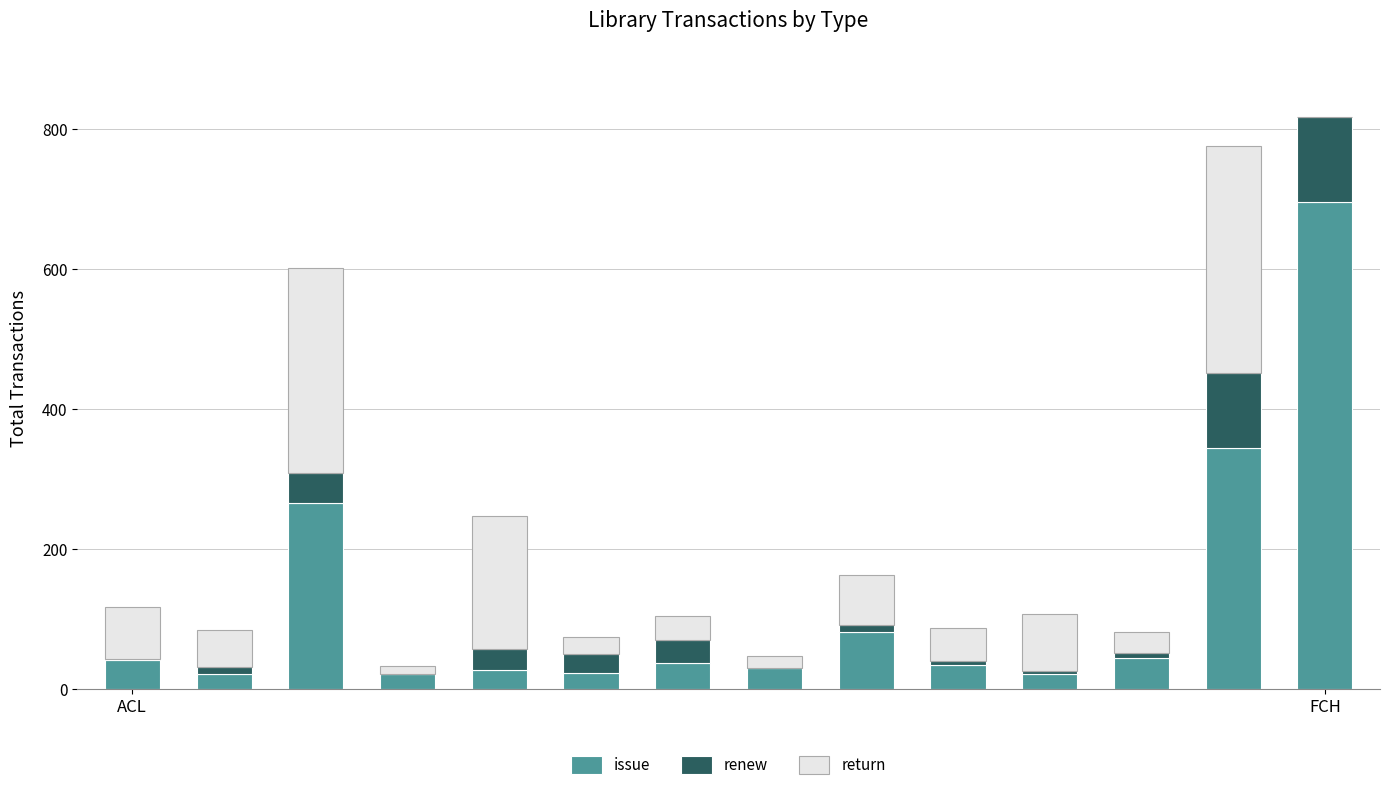

Count the number of data series in this chart.

3